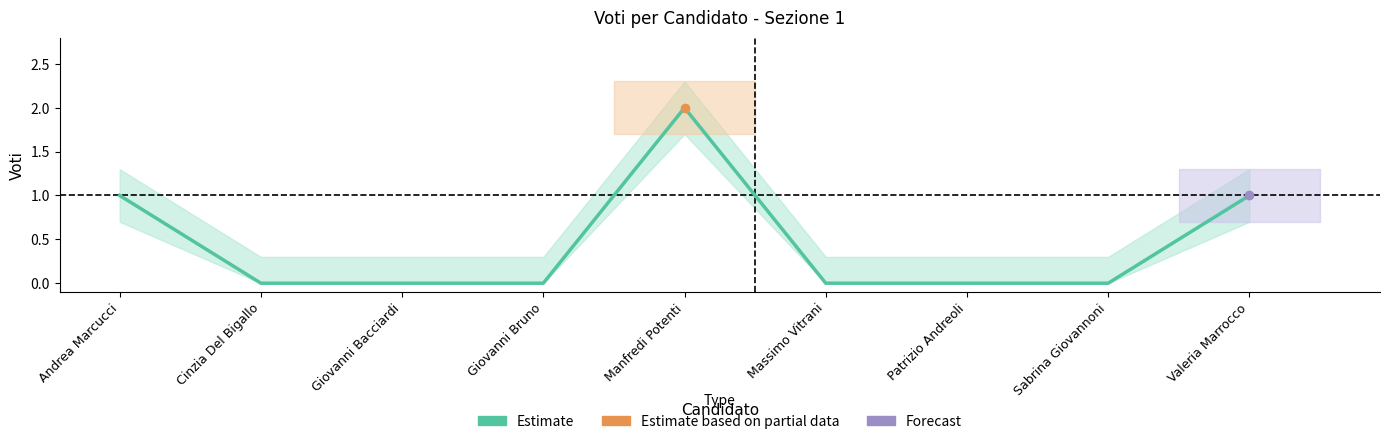

How many values exceed 0?

3